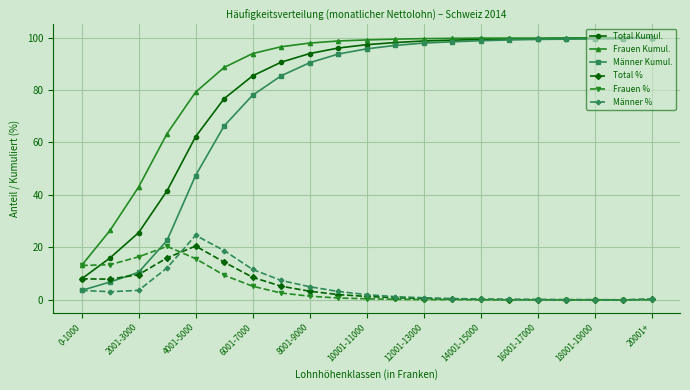

Is this an area chart (filled region under the line)?

No